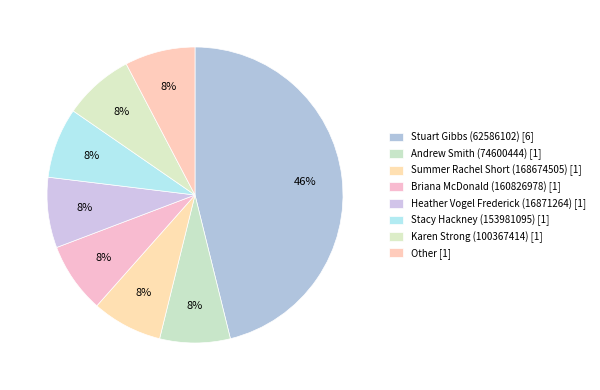

To the nearest percent, what portion does Stacy Hackney (153981095) [1] represent?

8%